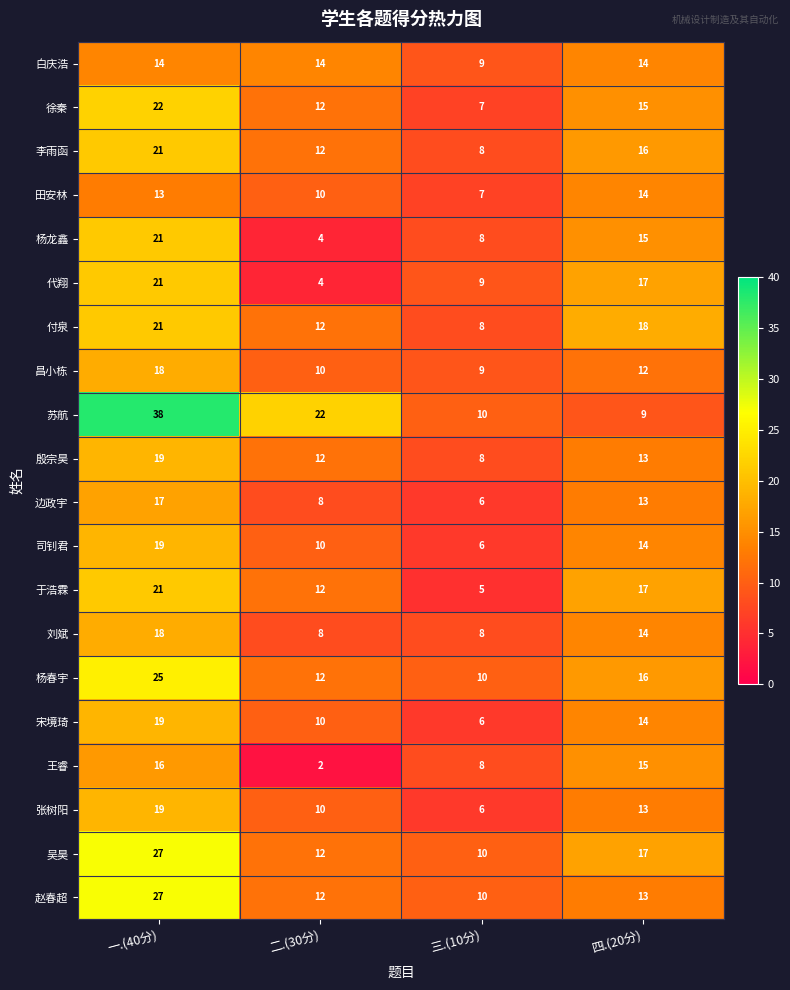

How many categories are shown in the chart?

4